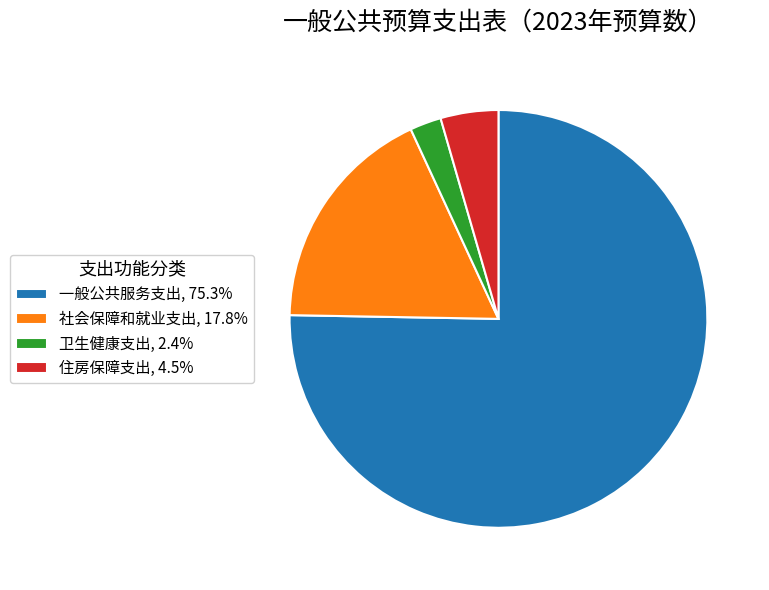

Is it true that 社会保障和就业支出 is 11% of the pie?

False